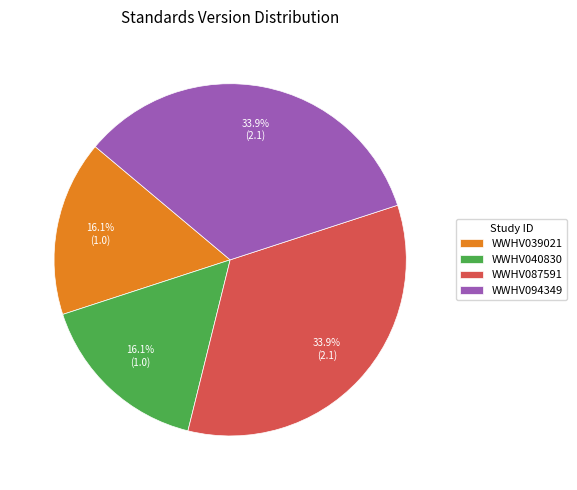

To the nearest percent, what is the average slice percentage?

25%